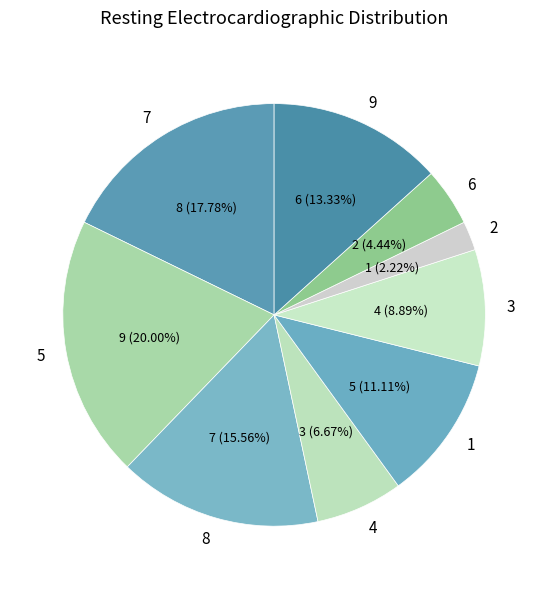

To the nearest percent, what portion does 8 represent?

16%